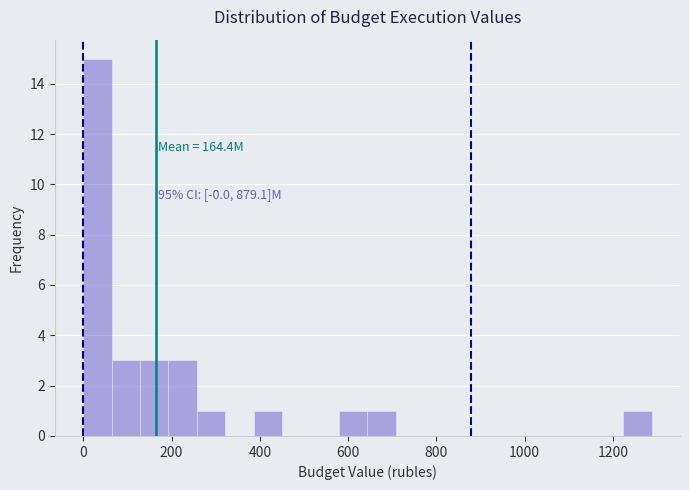

Read against the x-axis, roughly where is the centre of the tallest bar?

40